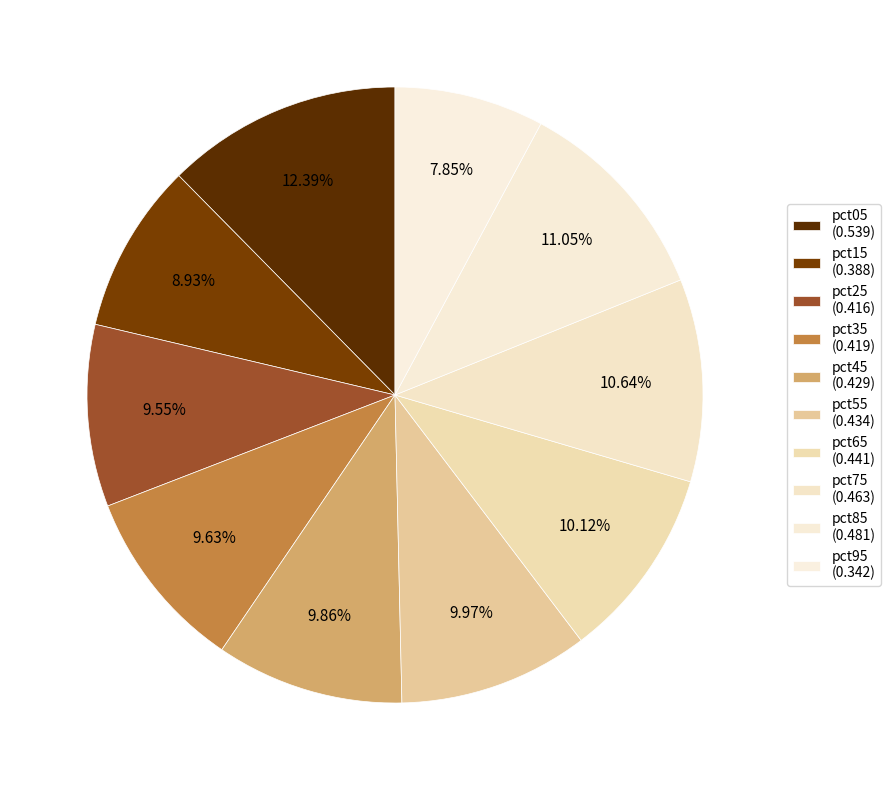

To the nearest percent, what percentage of the pie is pct15?

9%